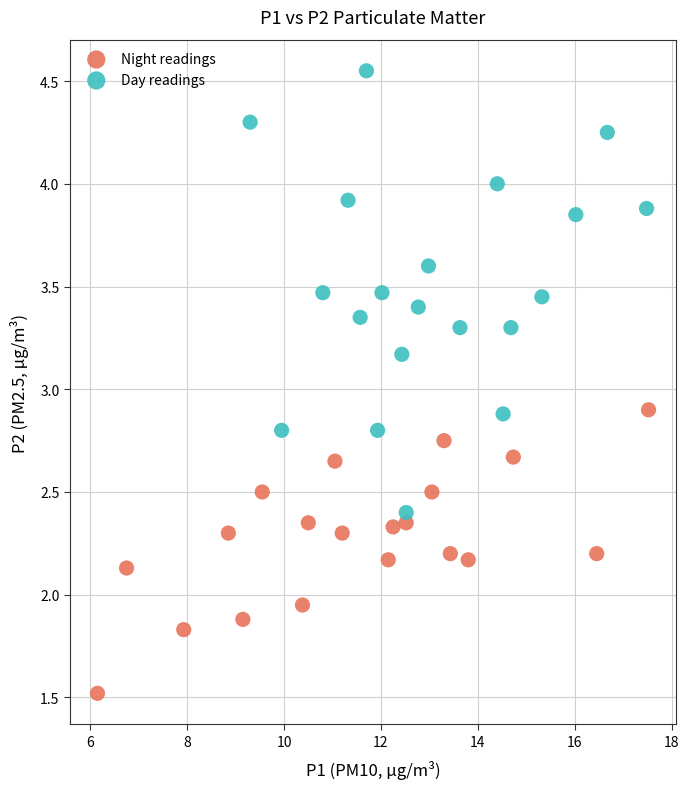

Which series has the widest spread of Y values?

Day readings